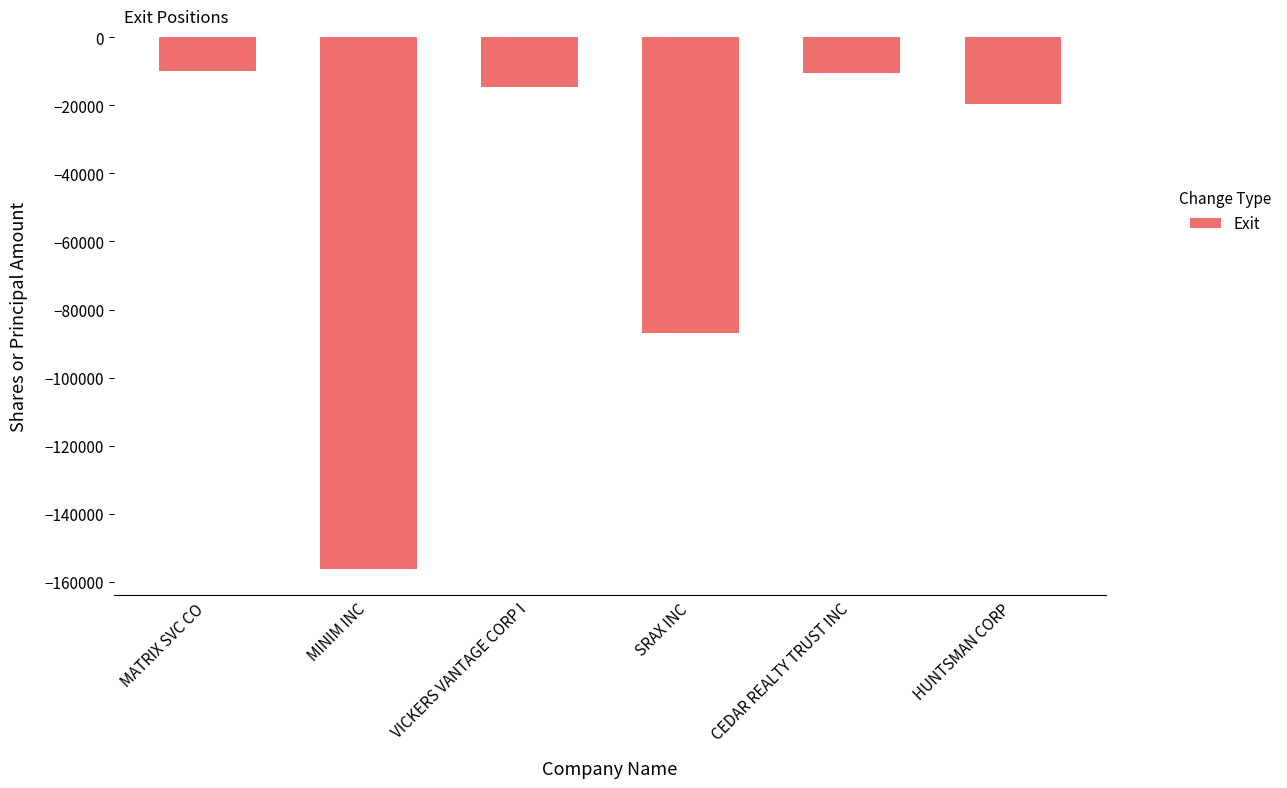

What is the value of the 3rd bar from the left?

-14459